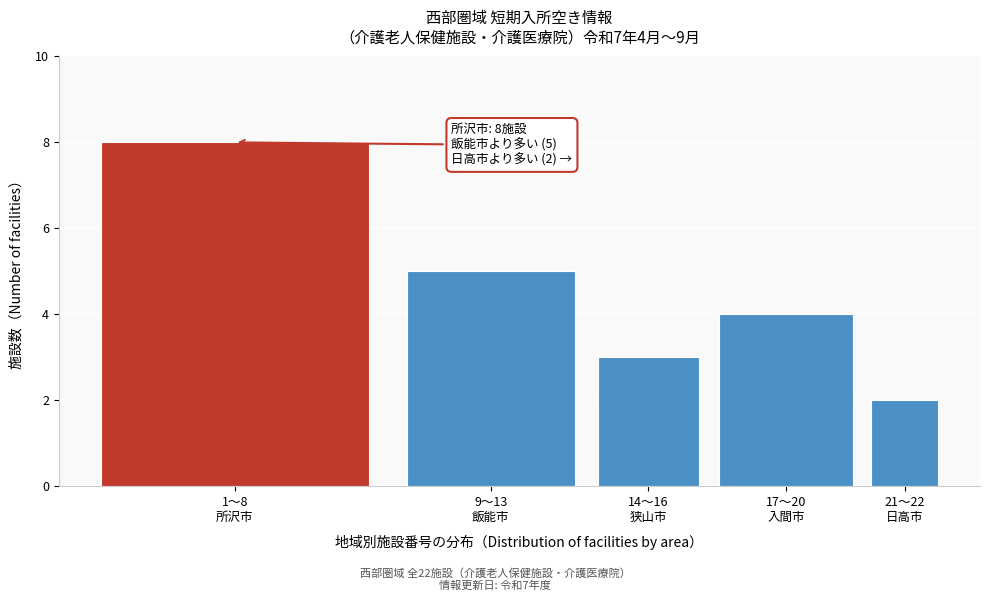

Reading left to right, extract all data points from this chart.

8	5	3	4	2